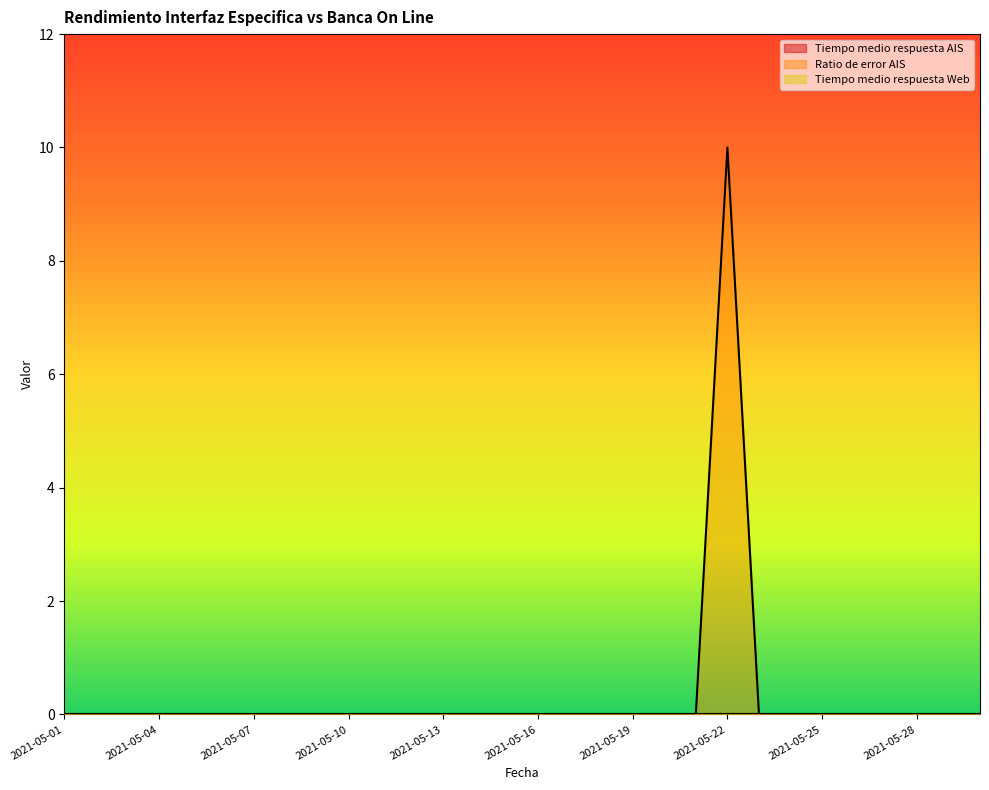

At which category is the sum across all series the highest?

2021-05-22